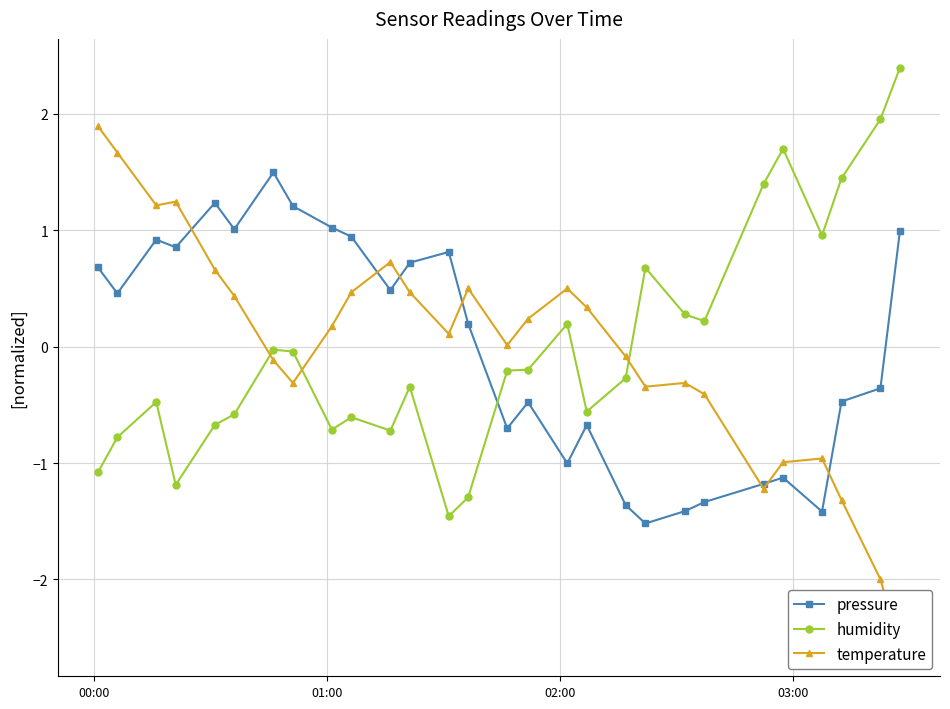

Does the chart have visible grid lines?

Yes